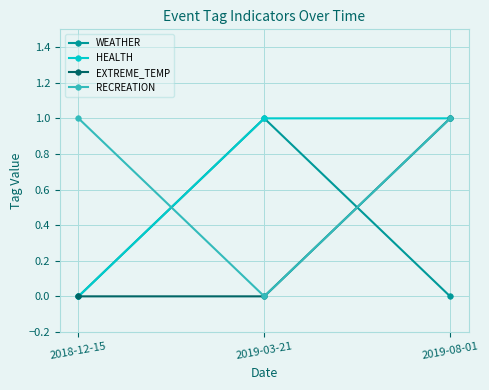

Is it true that RECREATION equals 0 at 2018-12-15?

False